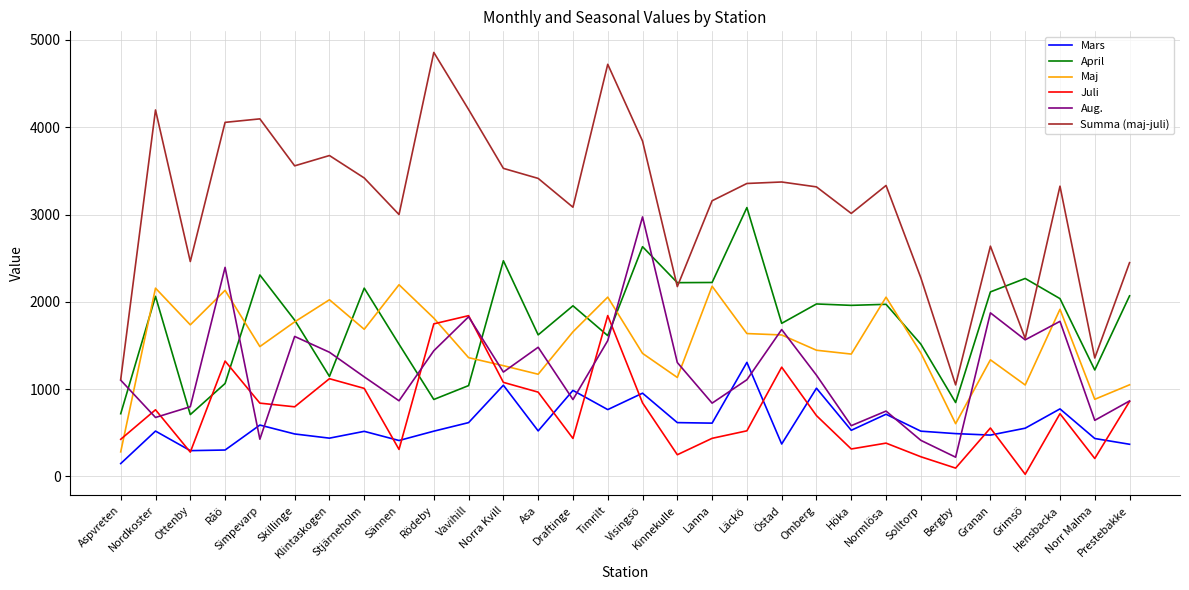

Which series has the widest spread of values?

Summa (maj-juli)